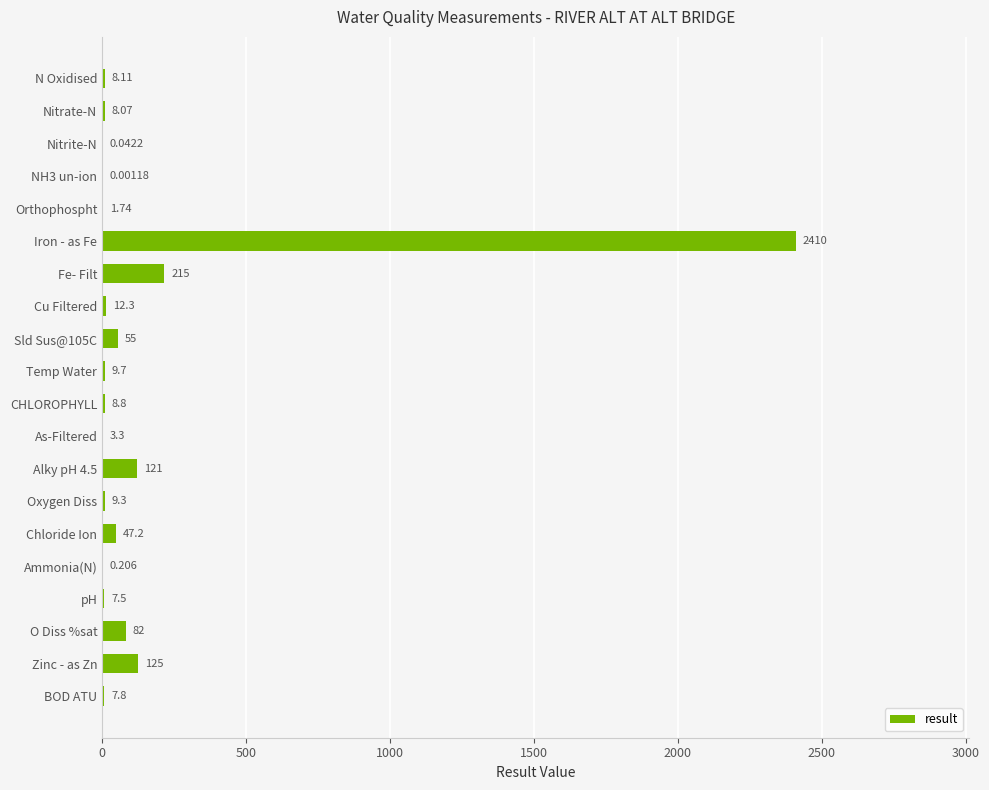

At which label is the value closest to 1205?

Fe- Filt